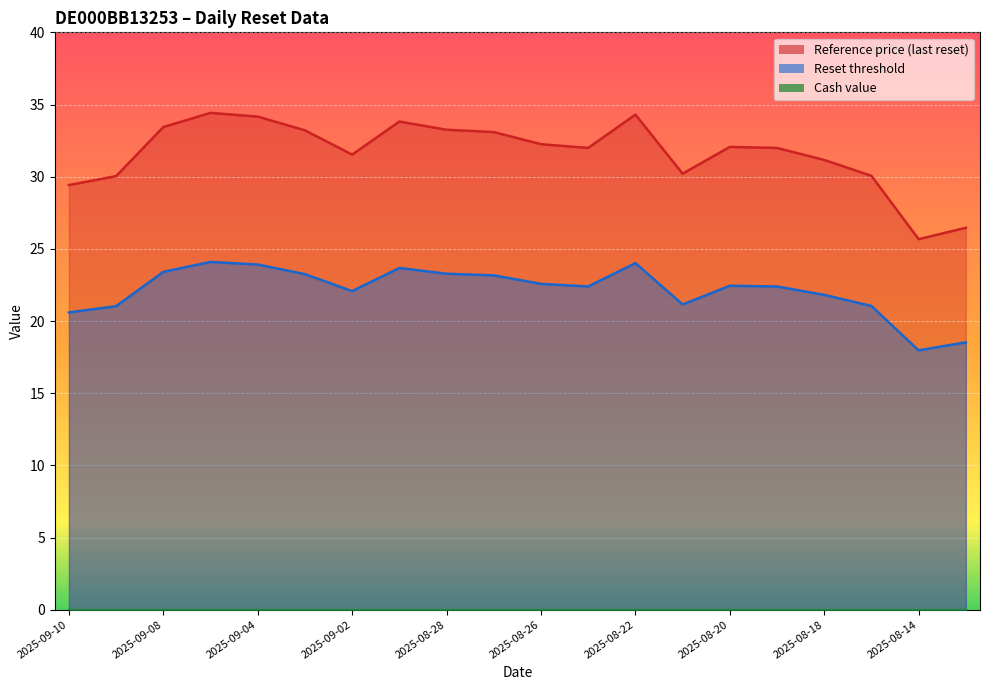

The value of Reference price (last reset) at 2025-09-04 is 37.6. True or false?

False